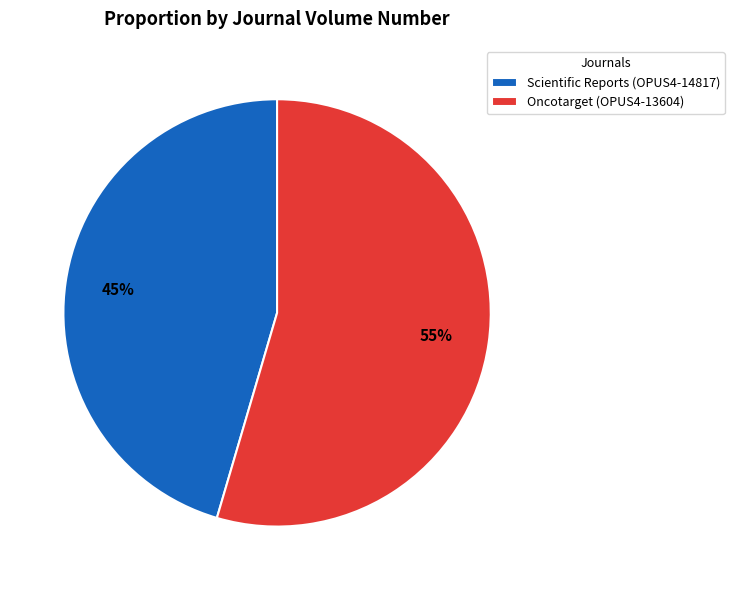

Does Scientific Reports (OPUS4-14817) account for over 50% of the chart?

No